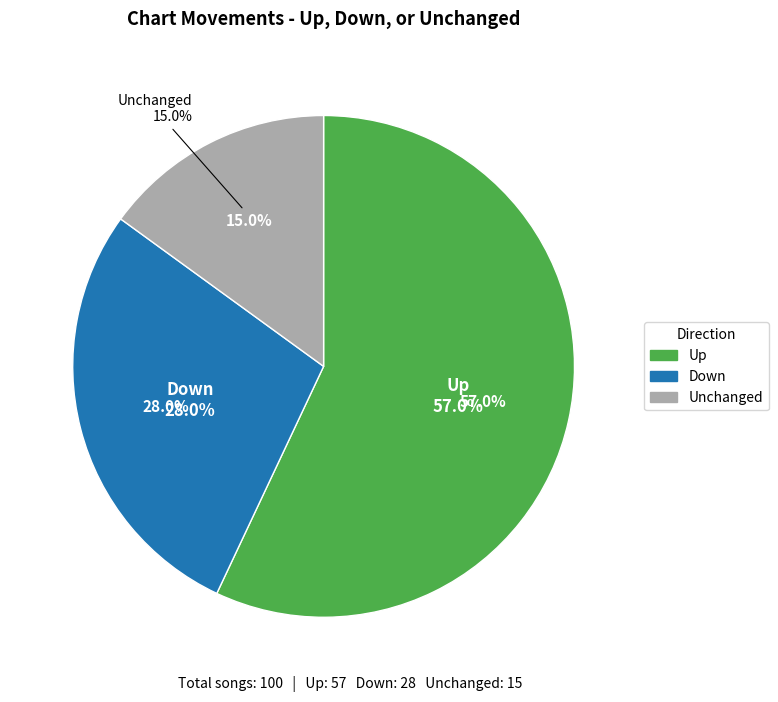

To the nearest percent, what is the combined percentage of up and down?

85%